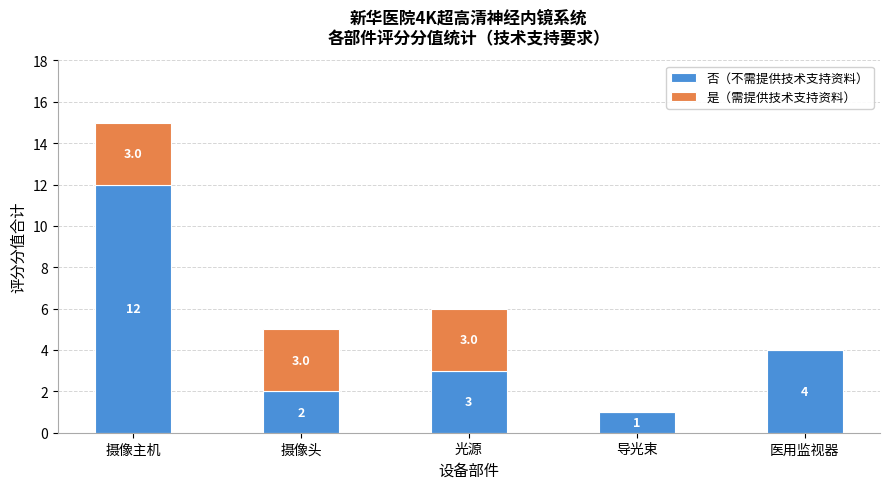

True or false: 否（不需提供技术支持资料） has a value of 2 at 摄像头.

True